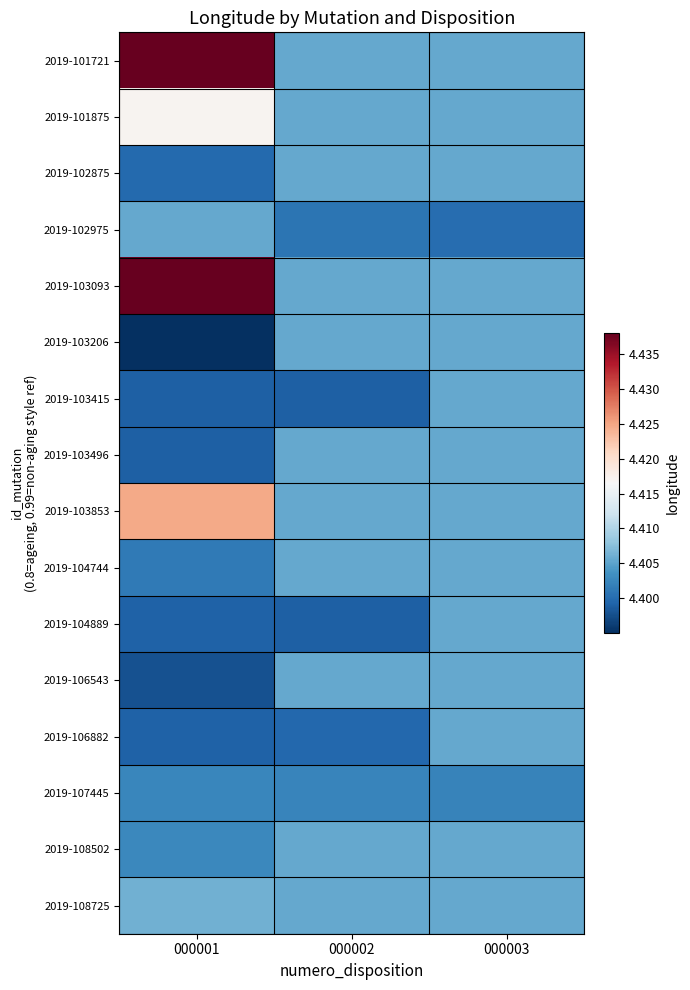

Which series has the largest total across all categories?

2019-101721